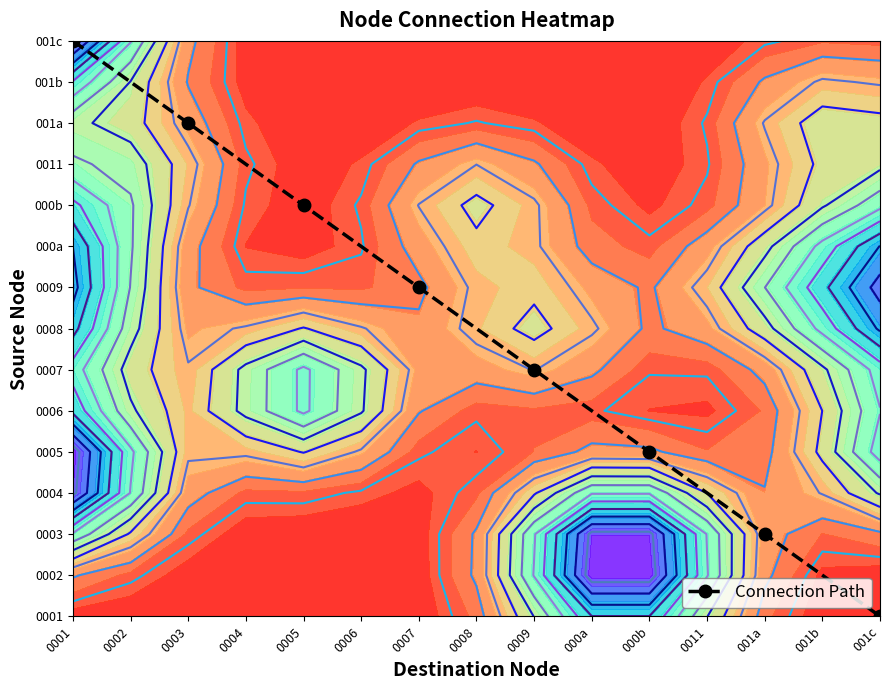

Which label corresponds to the smallest value in the chart?

001c